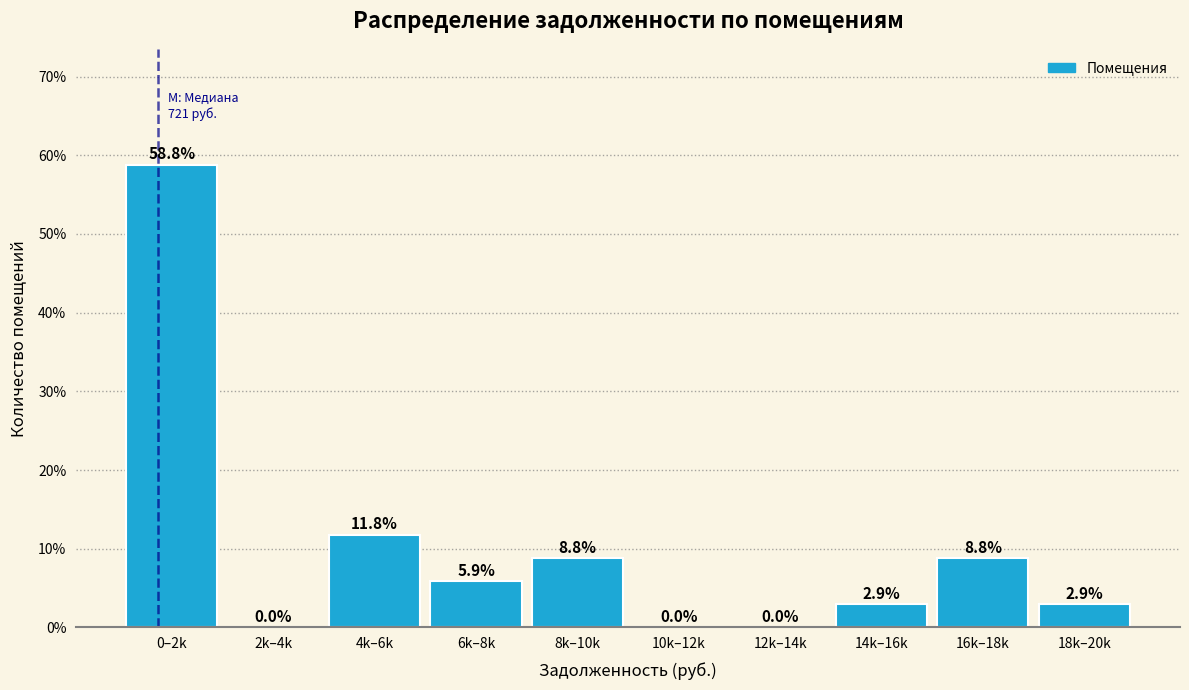

Reading right to left, transcribe all the data shown in this chart.

18k–20k=2.9	16k–18k=8.8	14k–16k=2.9	12k–14k=0.0	10k–12k=0.0	8k–10k=8.8	6k–8k=5.9	4k–6k=11.8	2k–4k=0.0	0–2k=58.8